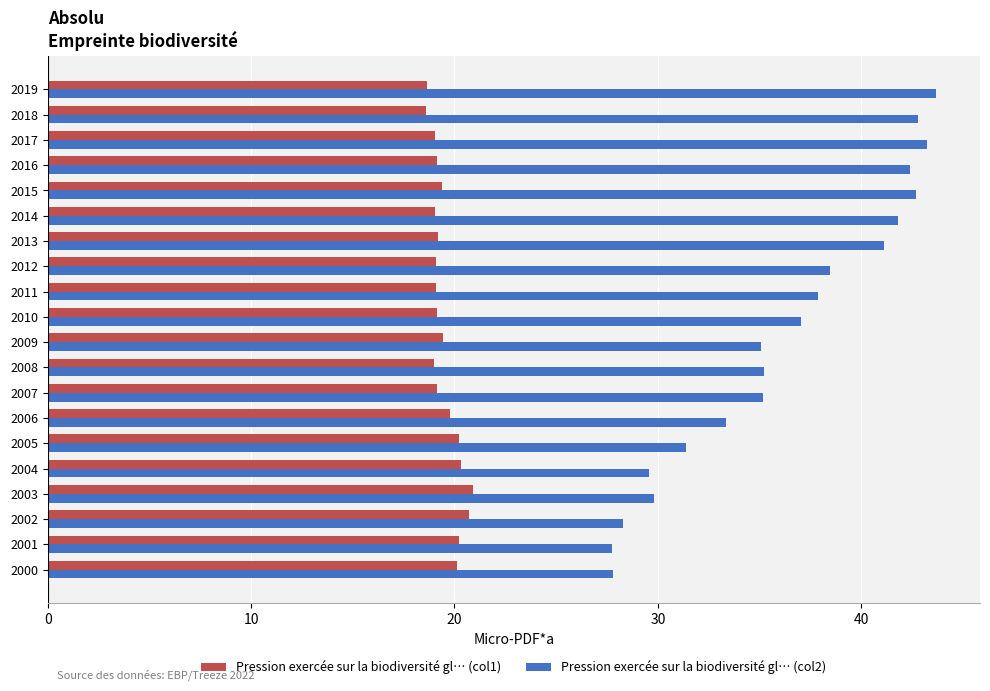

Rank the series by their average value, from highest to lowest.

Pression exercée sur la biodiversité gl… (col2), Pression exercée sur la biodiversité gl… (col1)